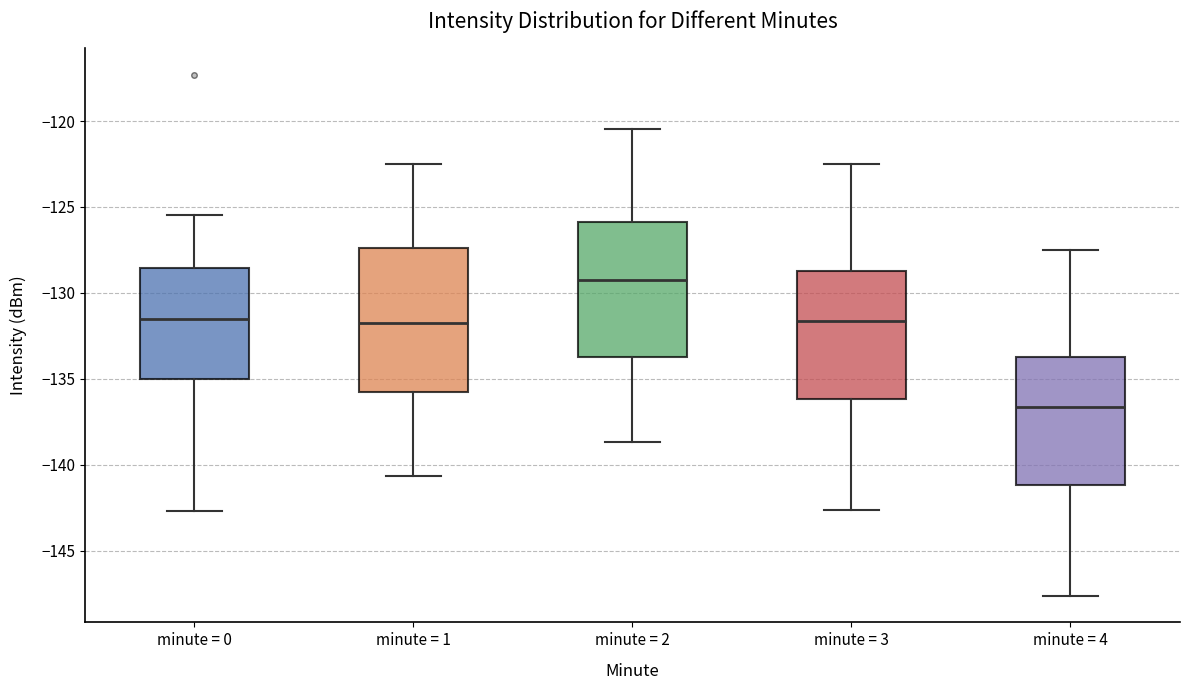

Where is the lower edge of the box for minute = 0 on the y-axis? The values are not printed on the chart, so give them approximately, as read against the axis.

-135.0